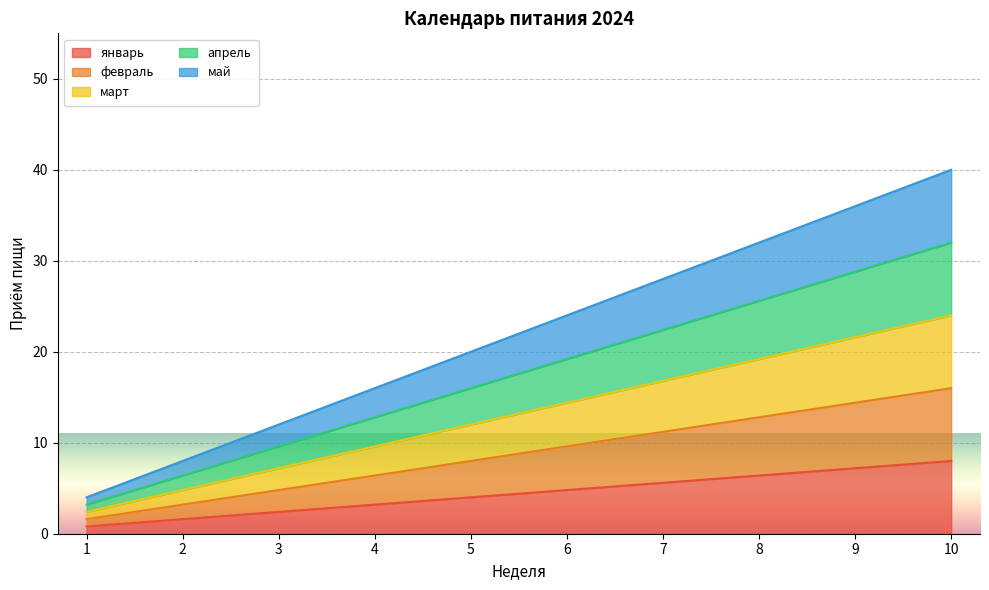

At how many categories does at least one series exceed 21?

5